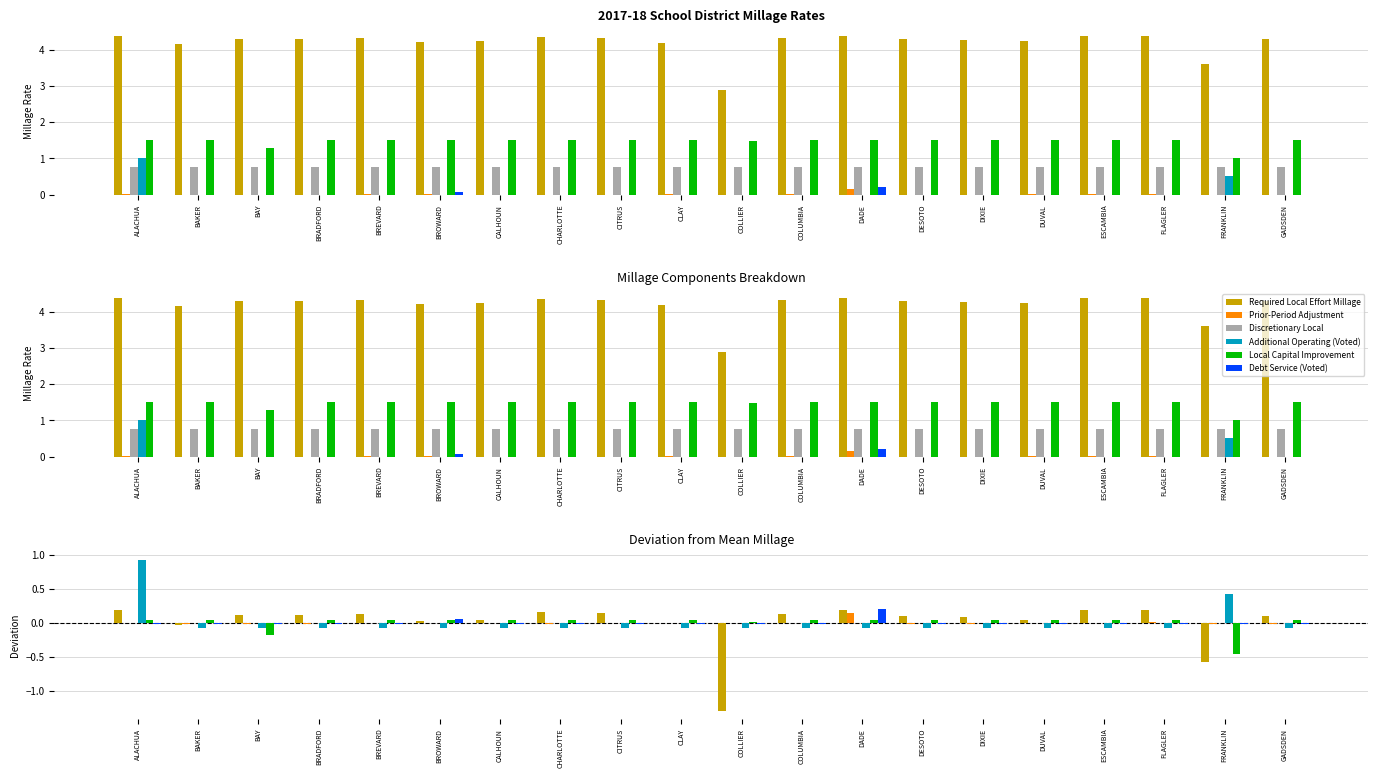

What is the label of the 8th bar from the right?

DADE